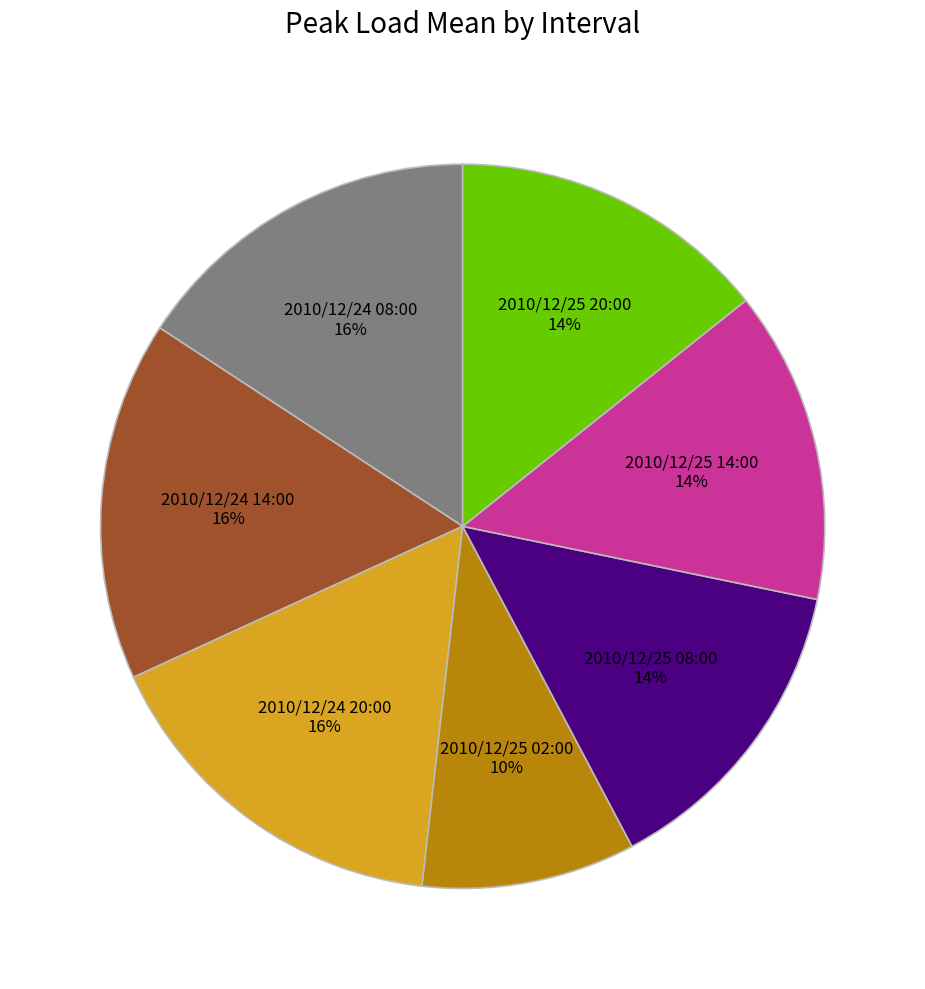

Count the number of slices in the pie.

7